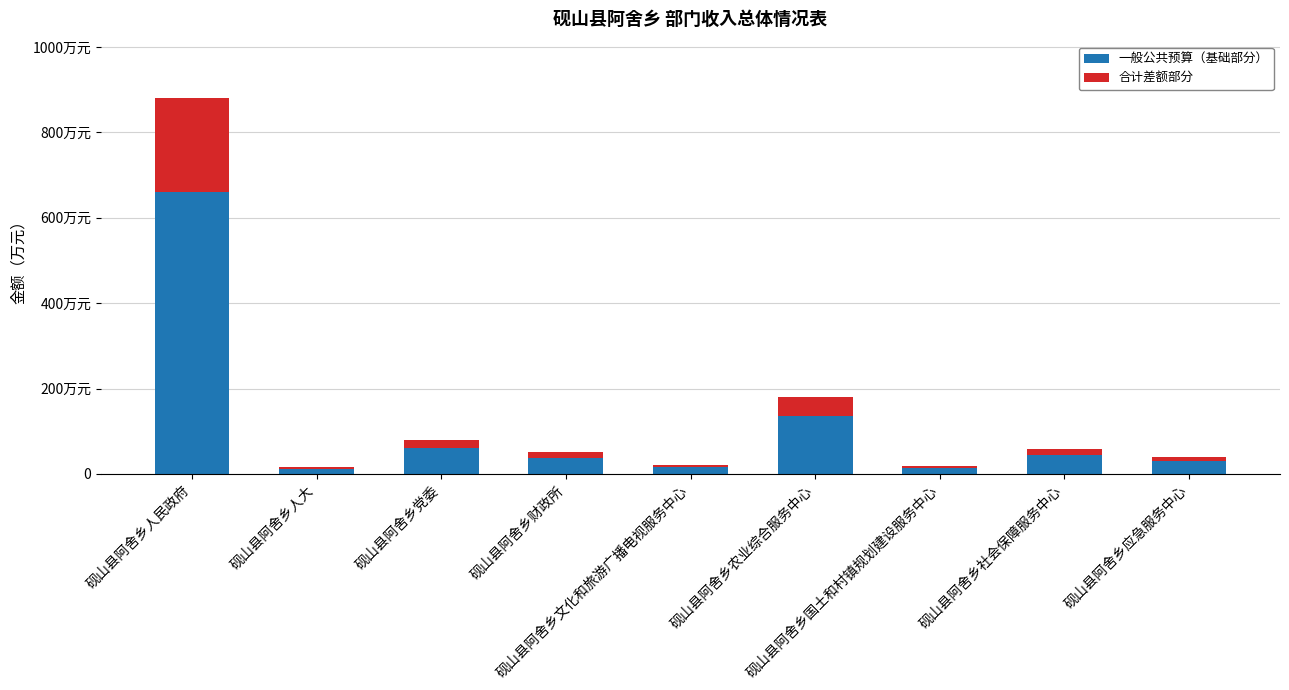

What is the sum of all 一般公共预算（基础部分） values?

1010.8